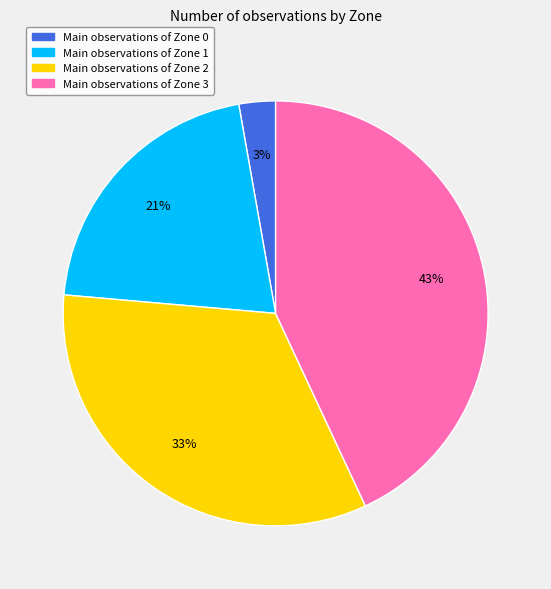

True or false: Main observations of Zone 1 accounts for 30% of the total.

False